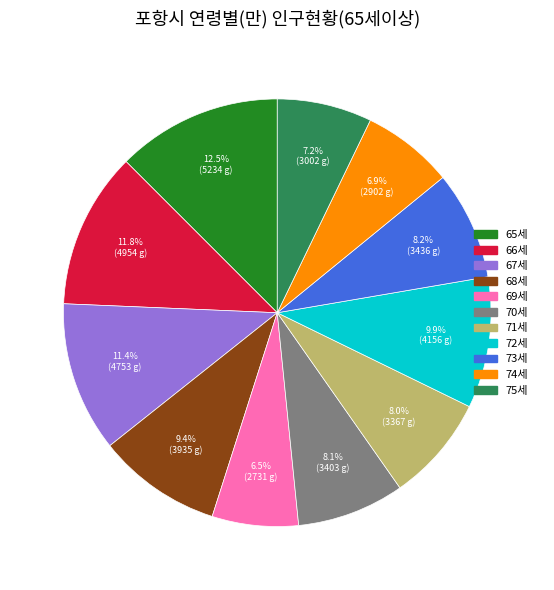

Count the number of slices in the pie.

11